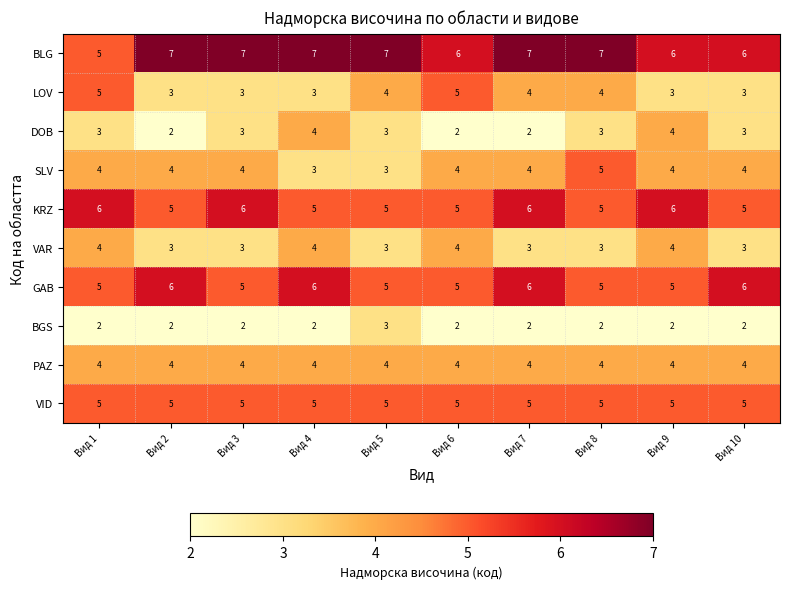

How many series are shown in this chart?

10